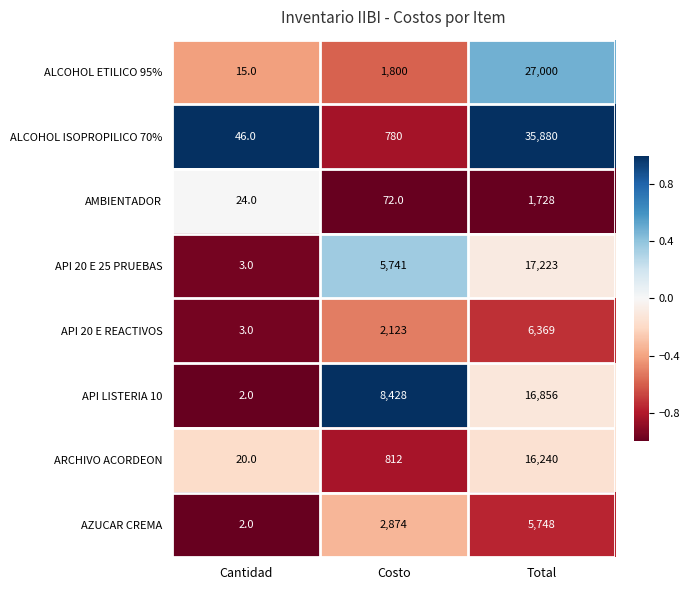

The API LISTERIA 10 series shows 16856 at Total. True or false?

True